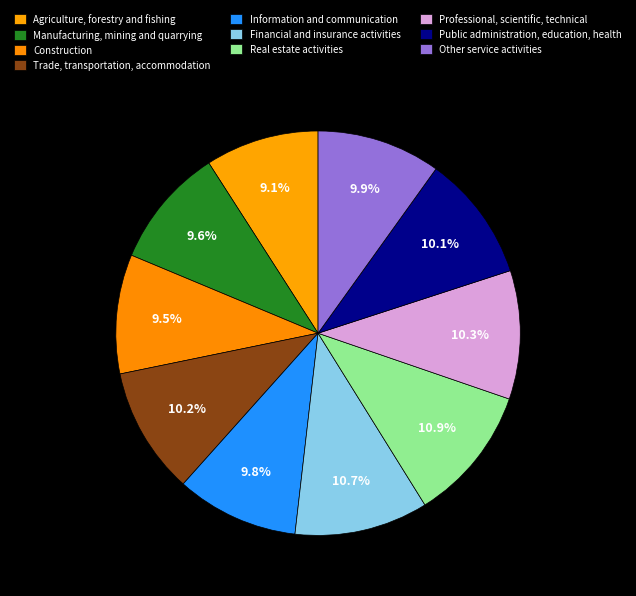

How many slices are in this pie chart?

10